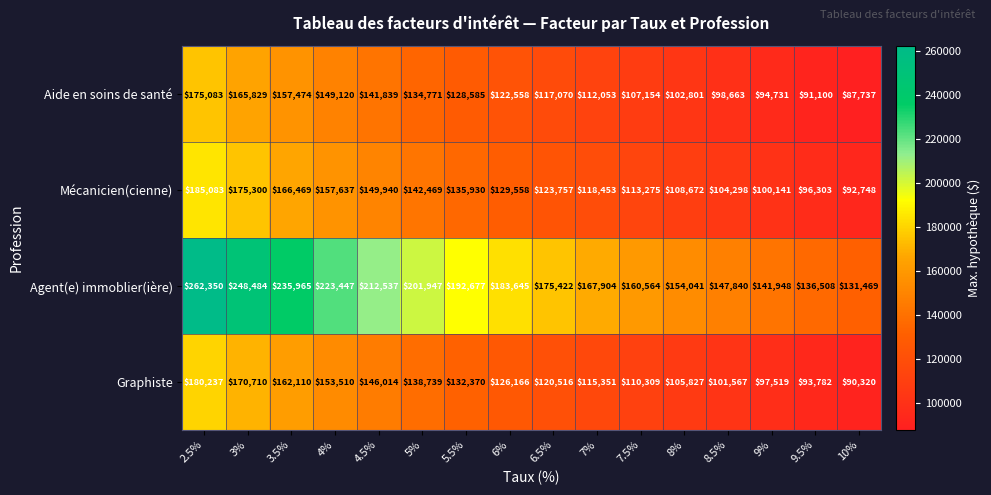

At which category does the chart reach its minimum across all series?

10%